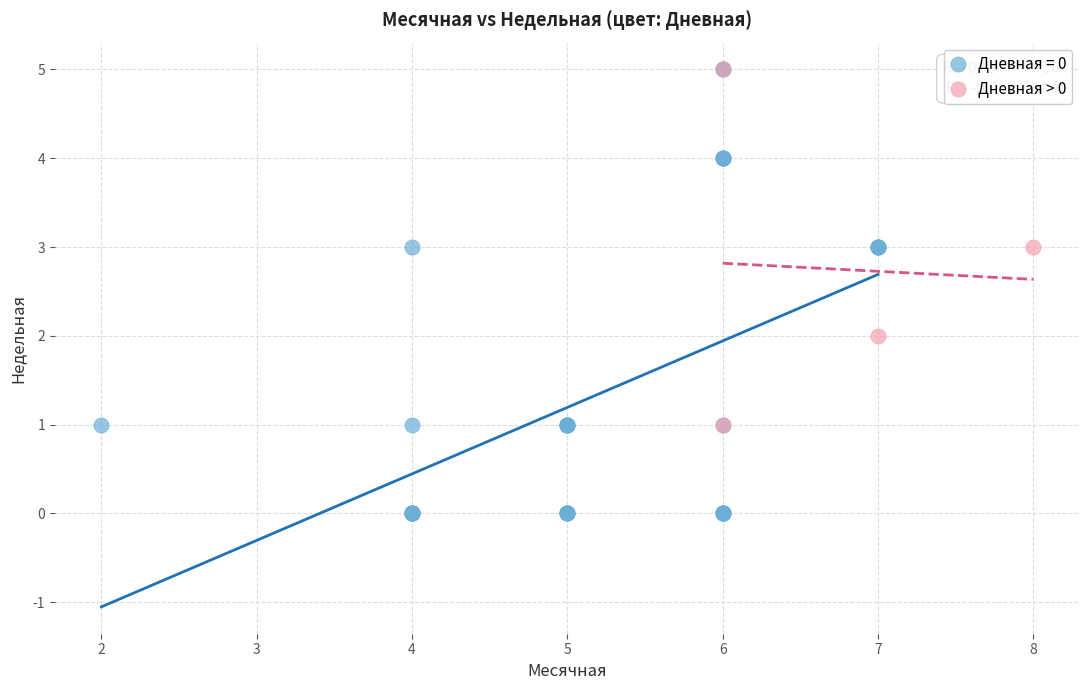

Which series contains the lowest Y value?

Дневная = 0